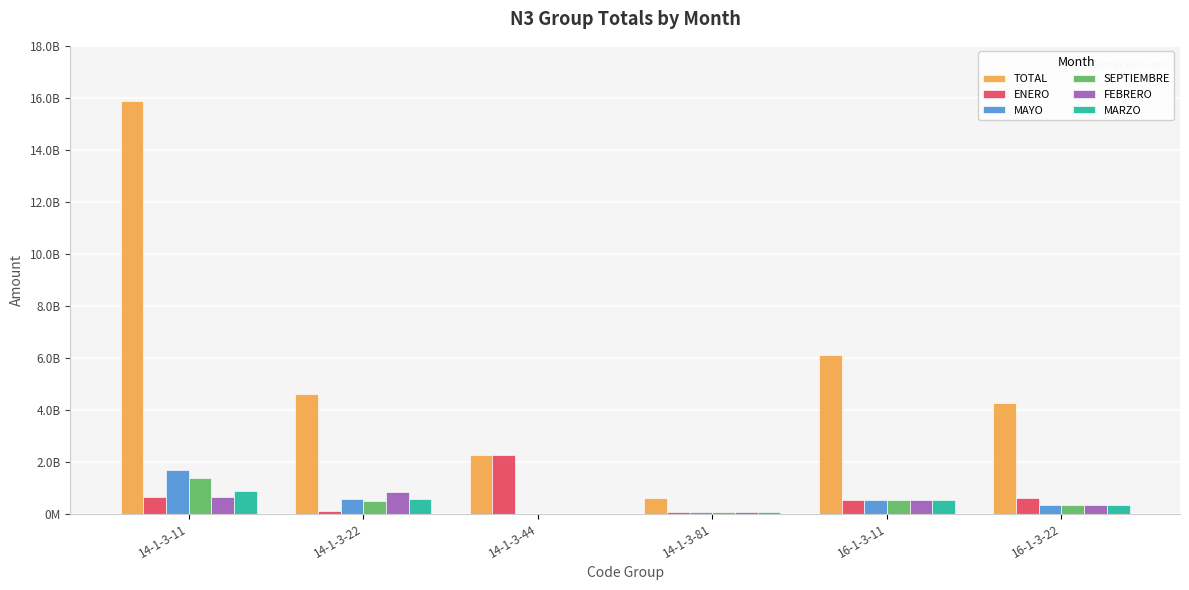

Between 14-1-3-22 and 16-1-3-22, which series saw the biggest shift?

FEBRERO